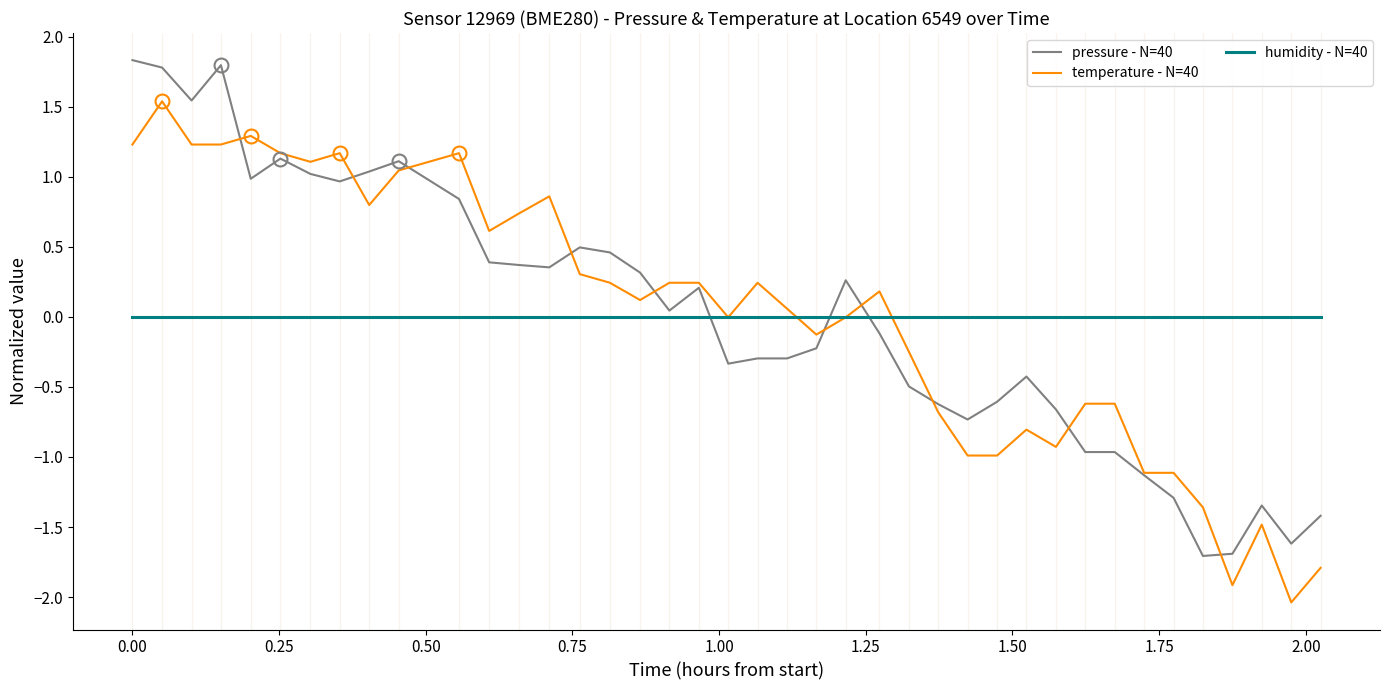

List the series in order of their peak value, highest first.

pressure - N=40, temperature - N=40, humidity - N=40